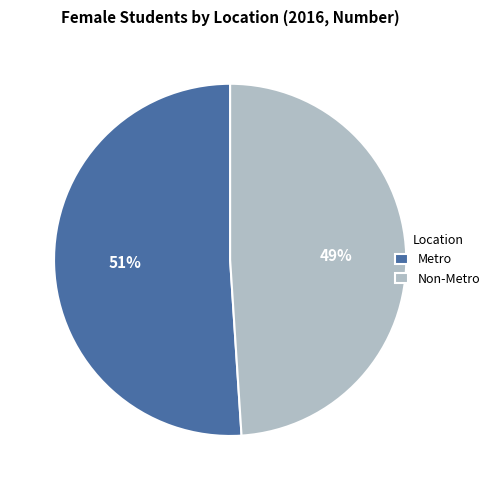

How many segments does this pie chart have?

2